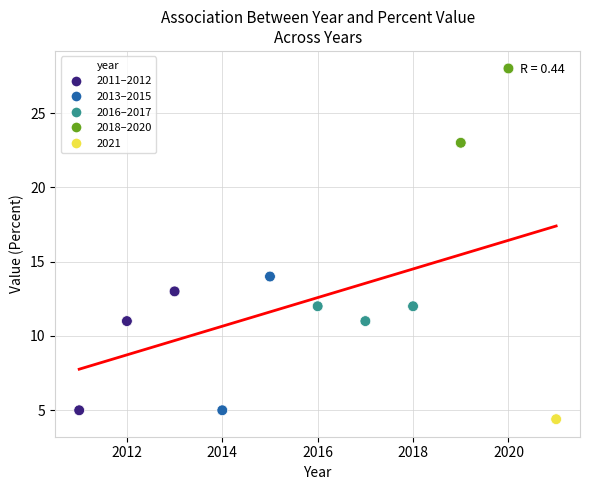

What Y value in the scatter plot is closest to 16?

14.0